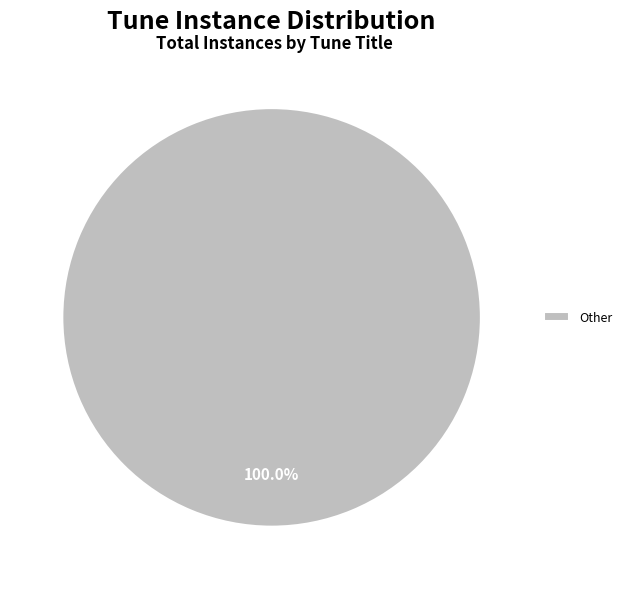

Is there any slice that represents more than half of the pie?

Yes